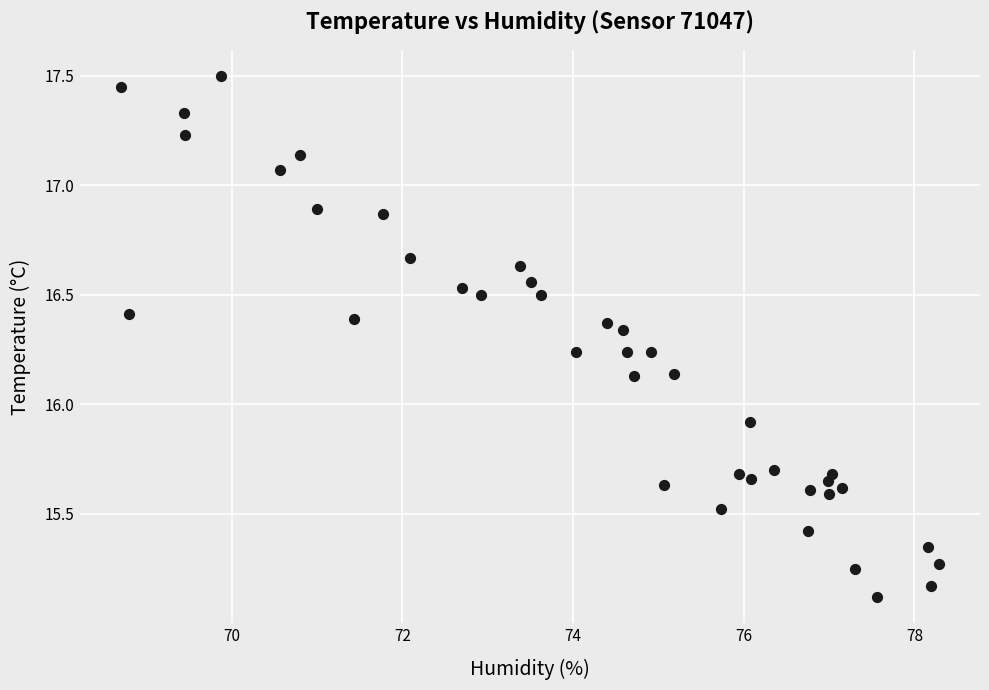

What is the range of Y values (max minus min)?

2.4